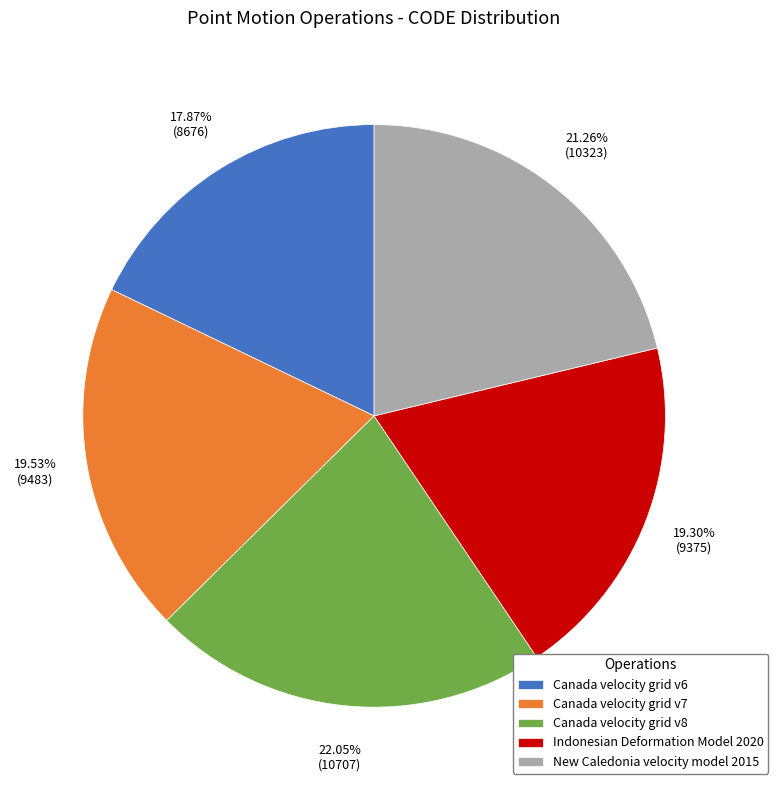

Combined, what portion of the pie is Canada velocity grid v8 and Canada velocity grid v7?

41.6%